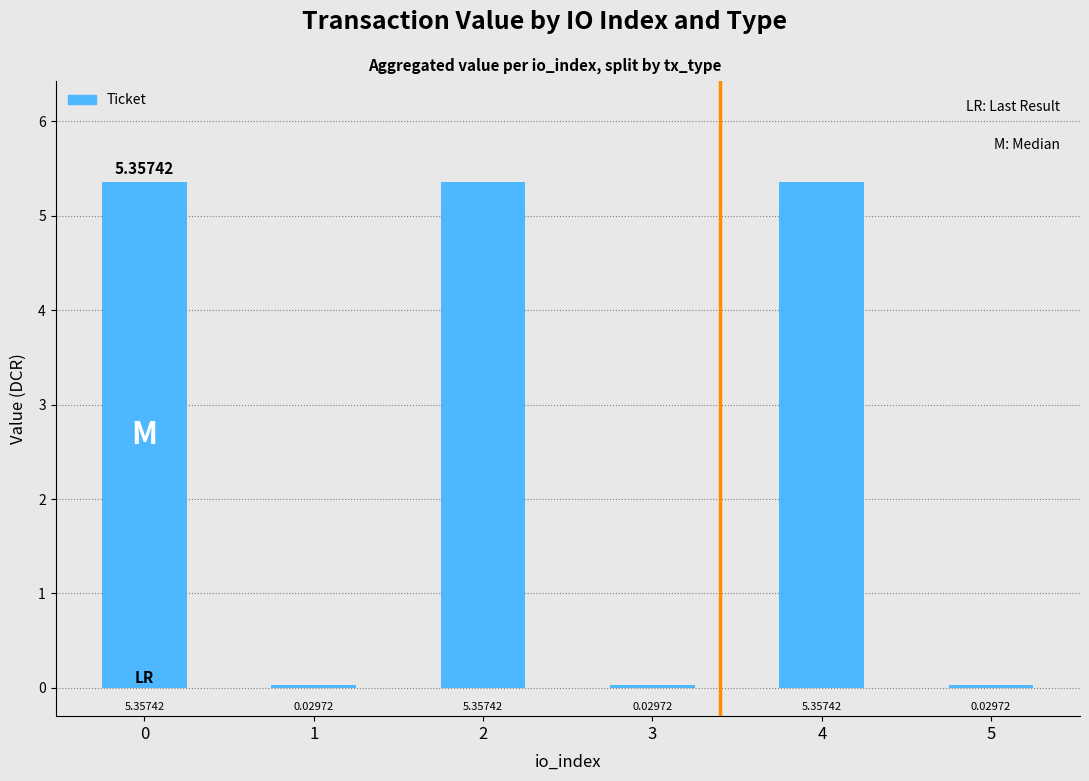

What is the change in value from 2 to 5?

-5.3